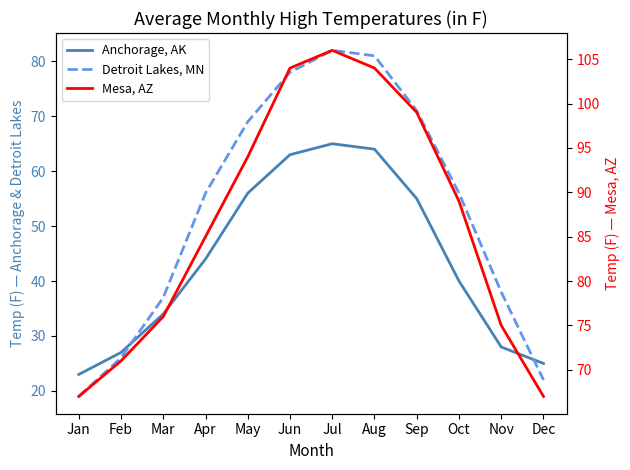

True or false: Anchorage, AK and Mesa, AZ intersect in this chart.

False